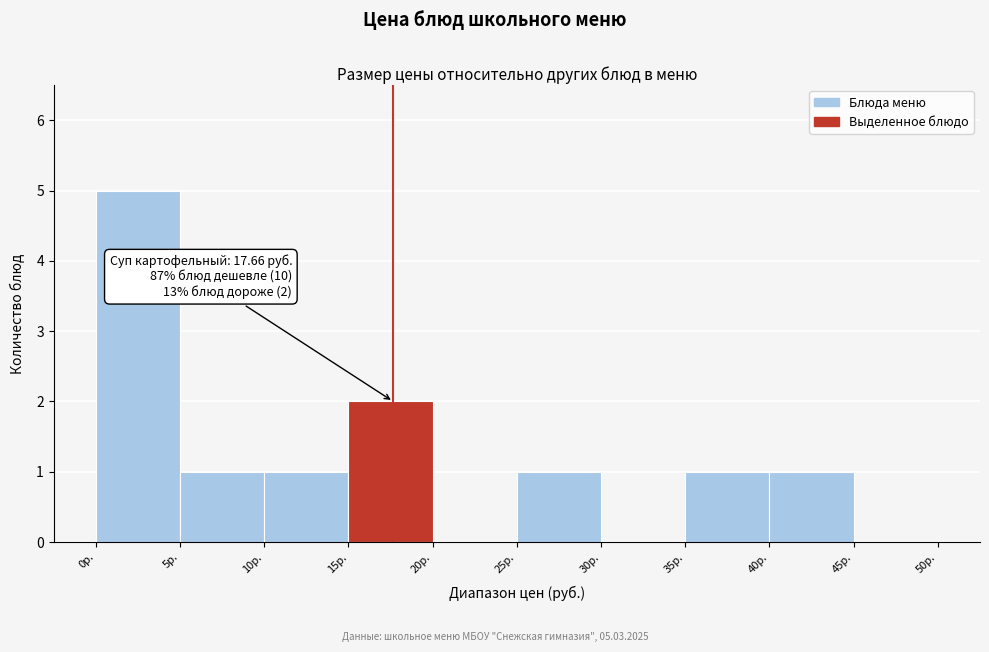

Over which range of the x-axis is the bar tallest?

0 to 5